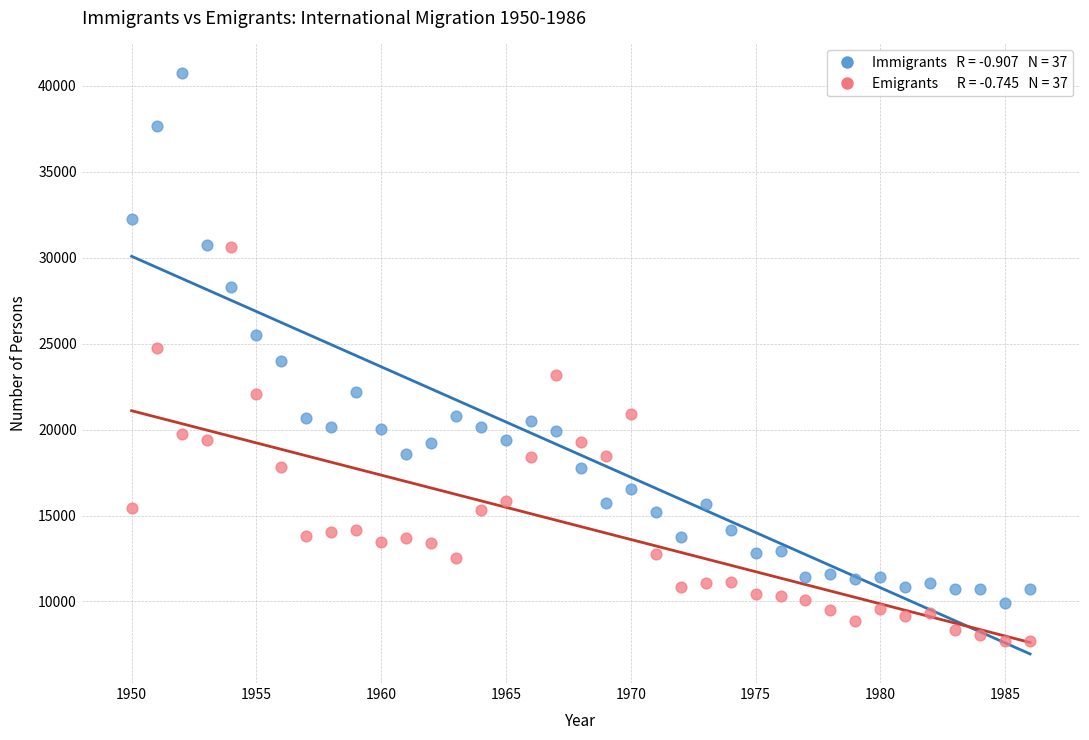

Across all data points, what is the range of Y values (max minus min)?

33074